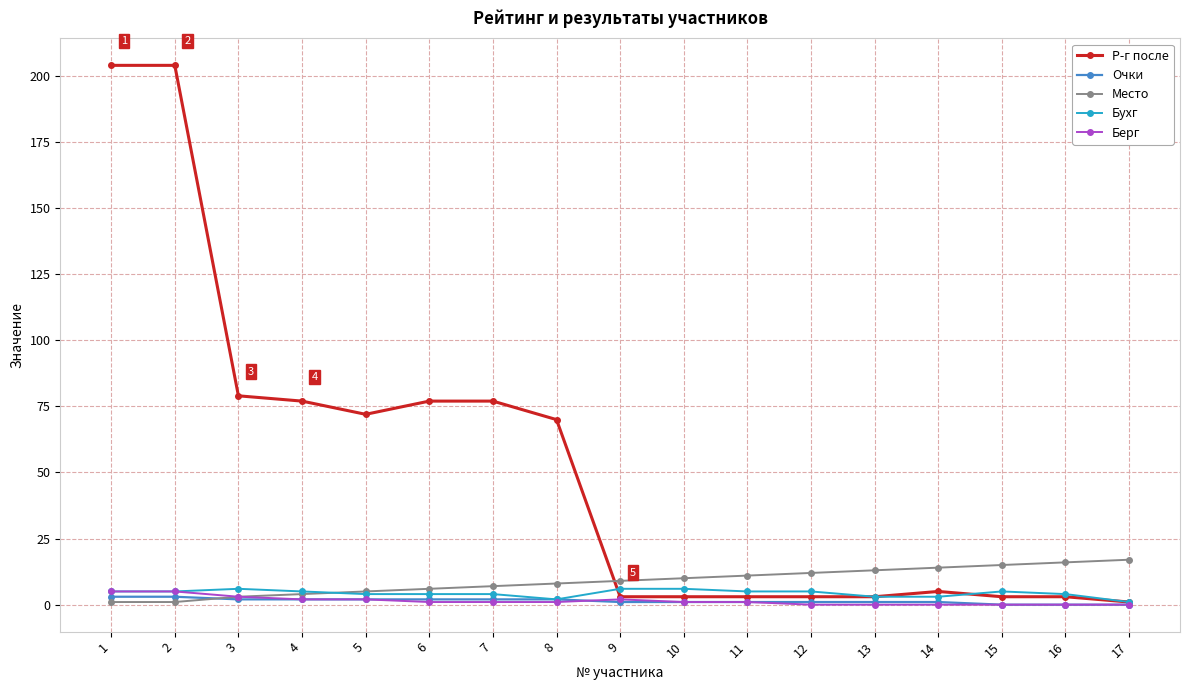

What is the total value across all series at 12?

21